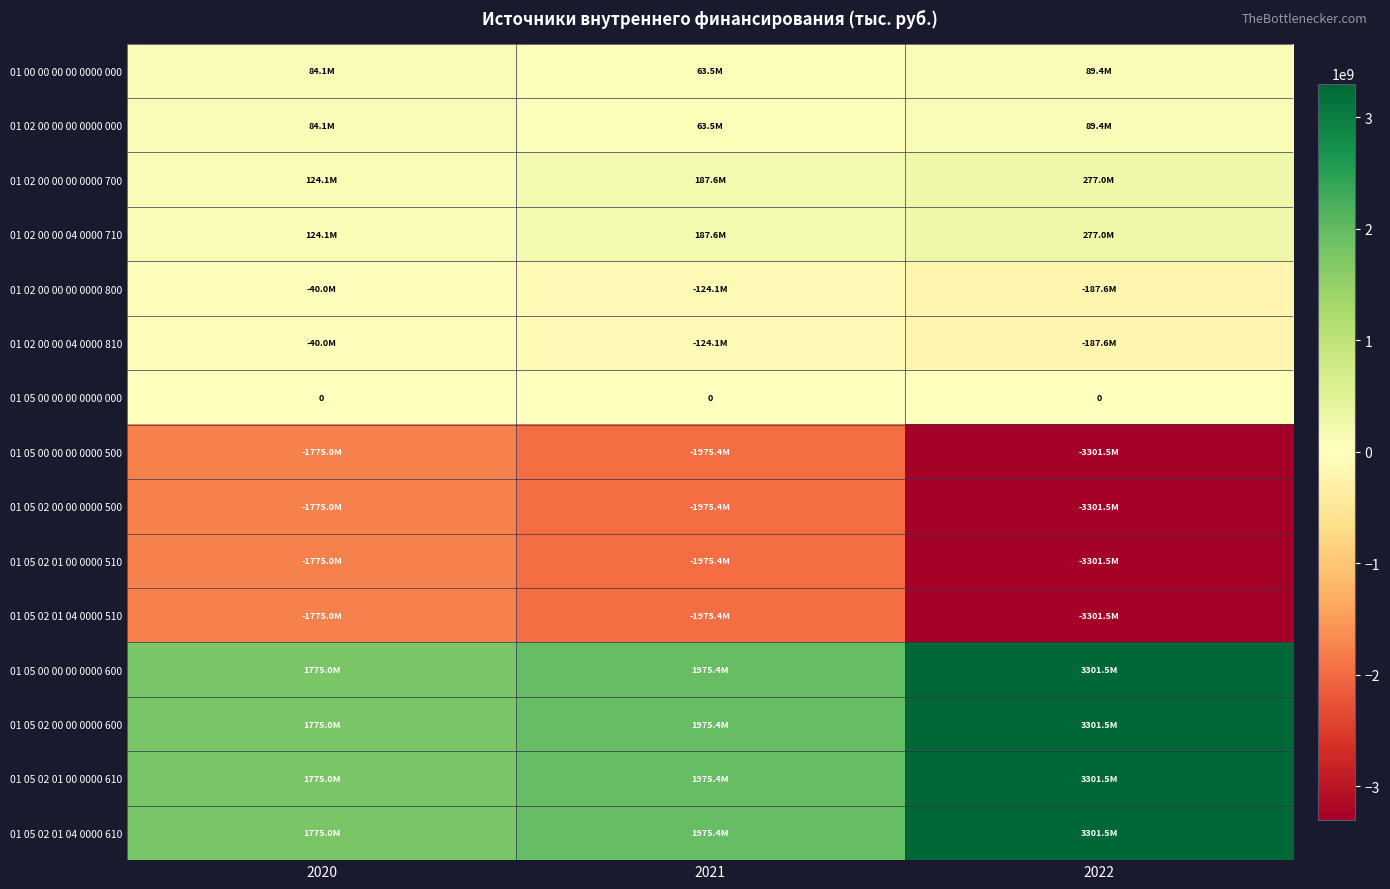

What is the difference between the highest and lowest values at 2022?

6603064140